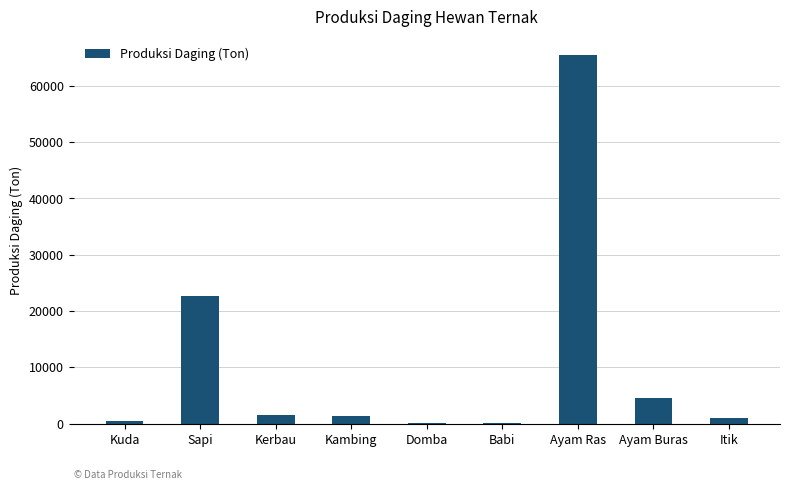

What is the change in value from Kerbau to Kambing?

-183